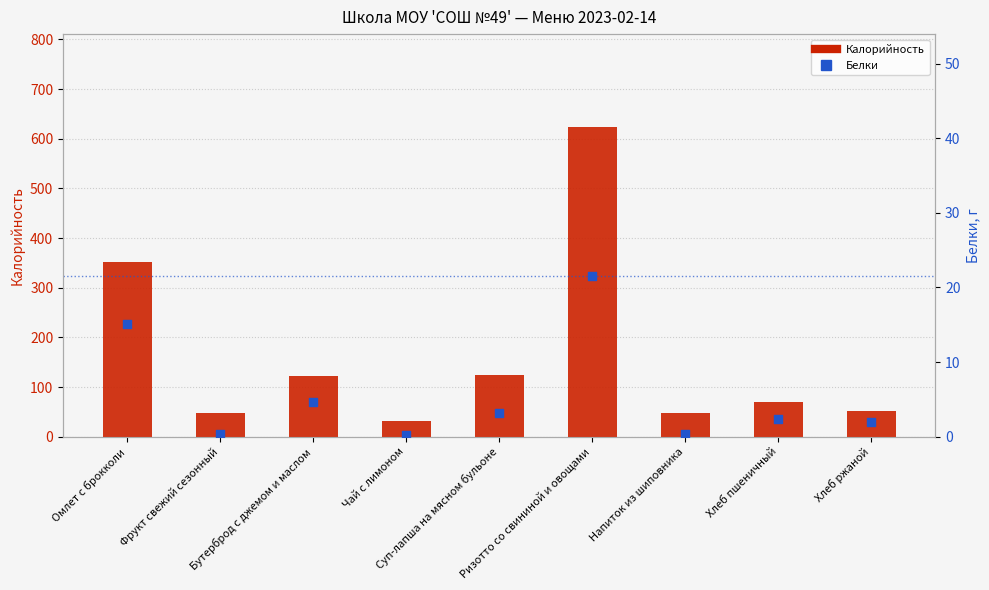

Which series contains the highest Y value?

Калорийность